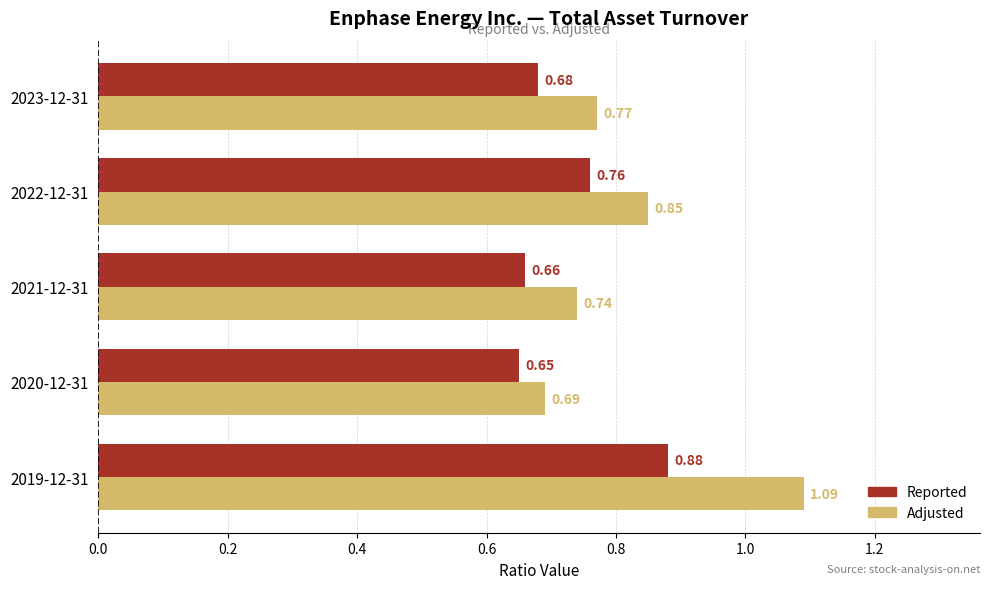

Which series has the widest spread of values?

Adjusted